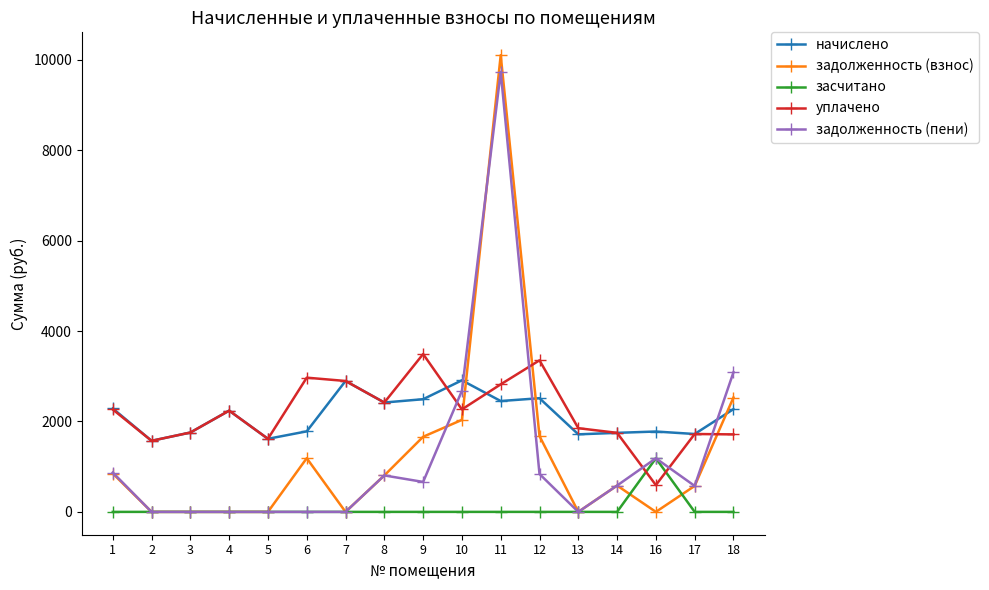

How many data points in задолженность (пени) are less than 582?

8